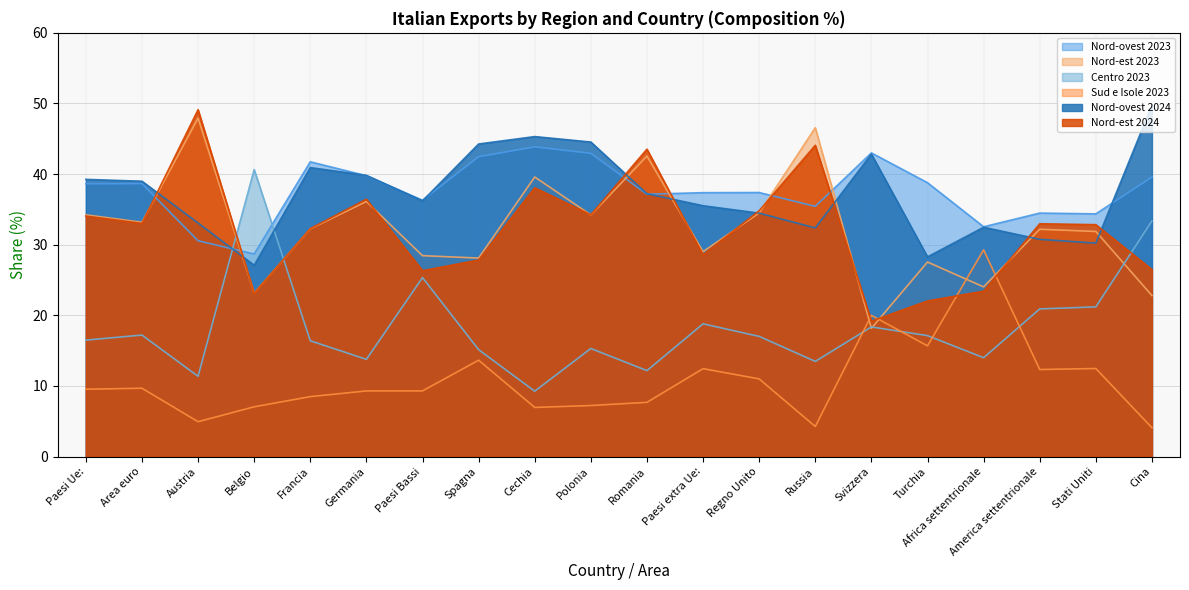

Which series has the largest total across all categories?

Nord-ovest 2023